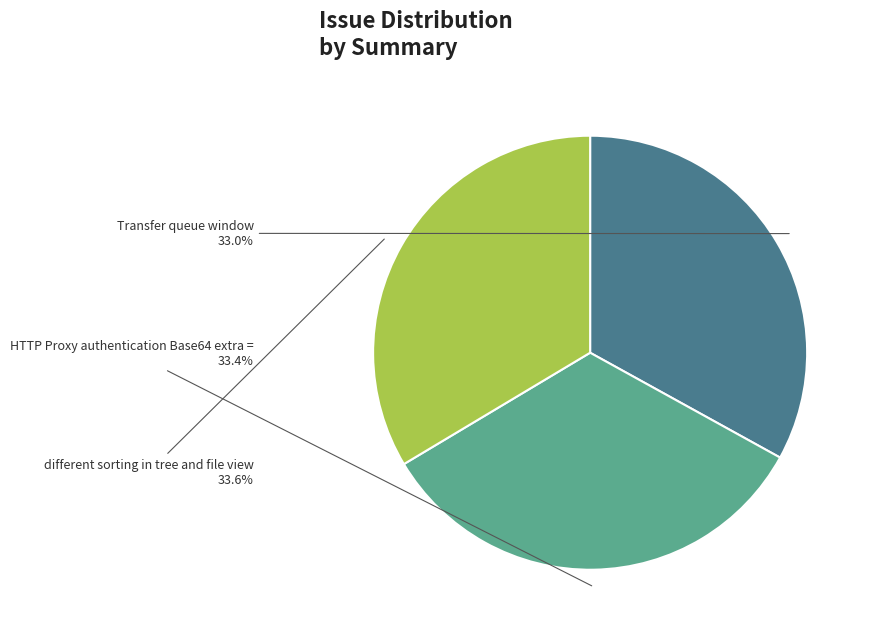

What is the total percentage of Transfer queue window and HTTP Proxy authentication Base64 extra =?

66.4%